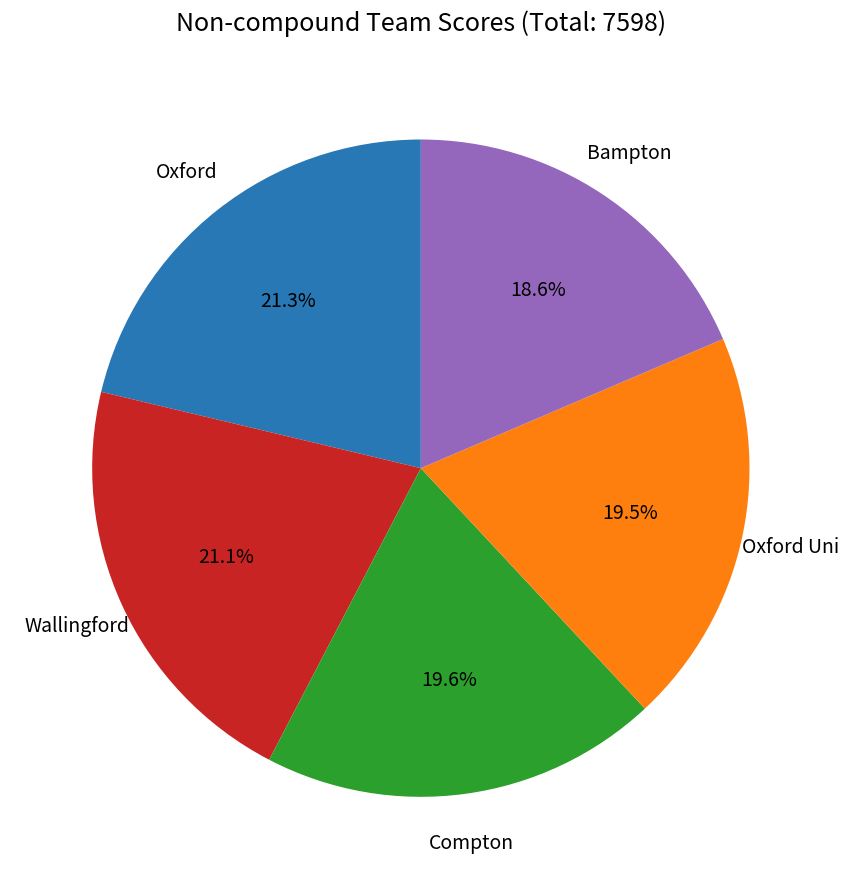

How many slices are in this pie chart?

5